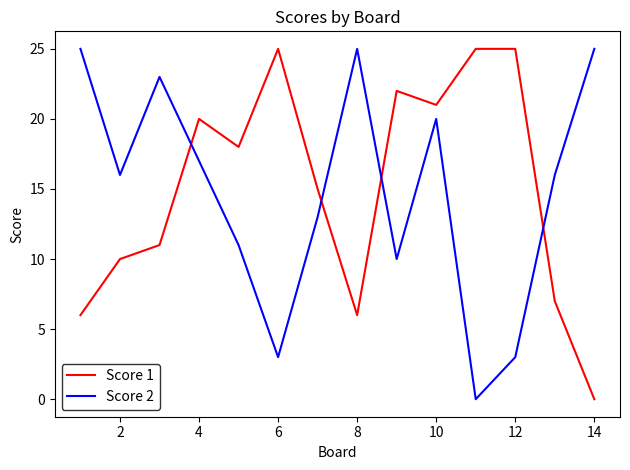

What is the maximum value for Score 1?

25